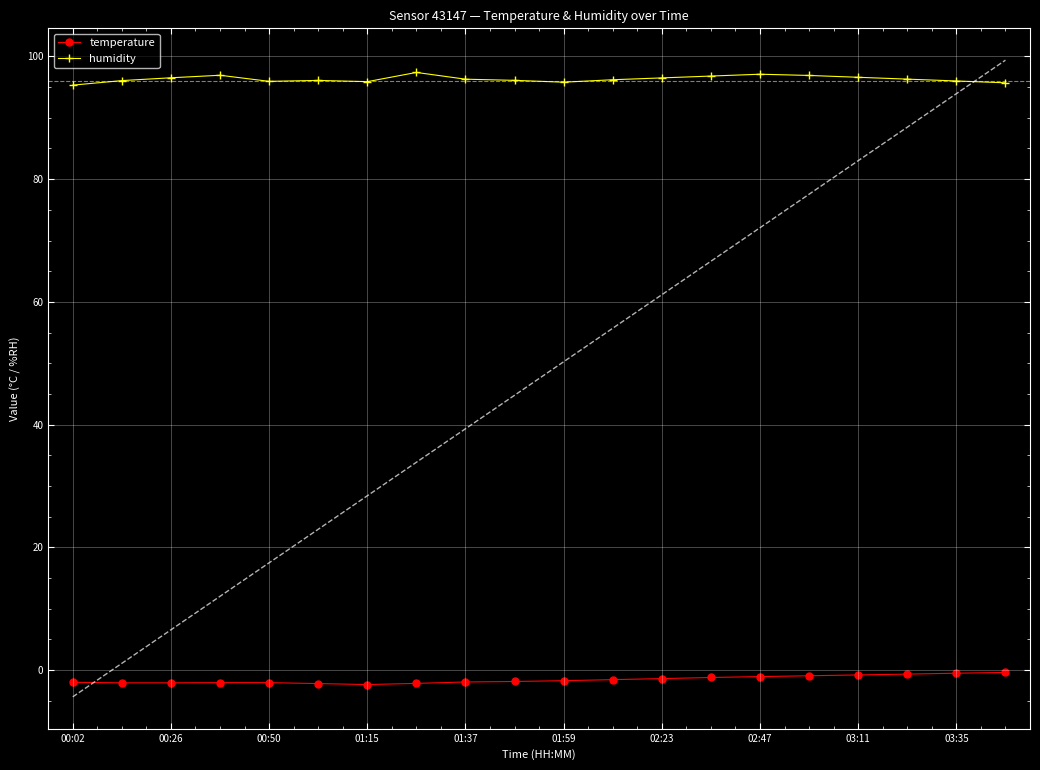

In temperature, how many points are lower than both neighbors (excluding endpoints)?

1